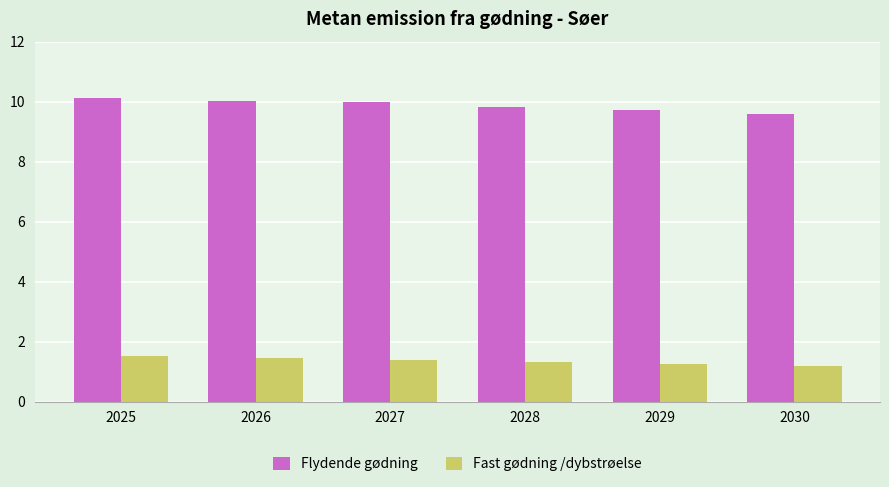

The Fast gødning /dybstrøelse series shows 1.5 at 2025. True or false?

True